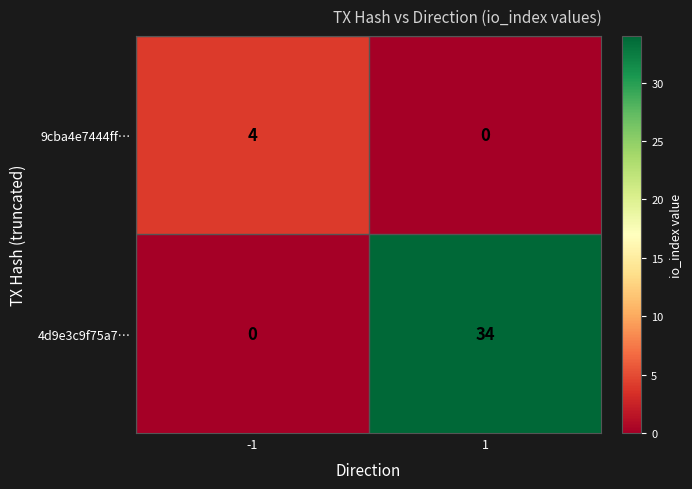

Rank the series at -1 from lowest to highest value.

4d9e3c9f75a7…, 9cba4e7444ff…